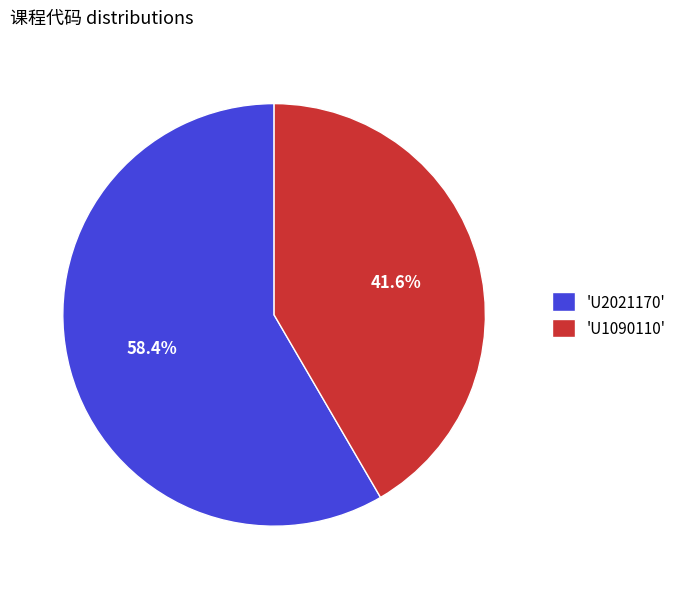

Rank the categories by value from highest to lowest.

'U2021170', 'U1090110'